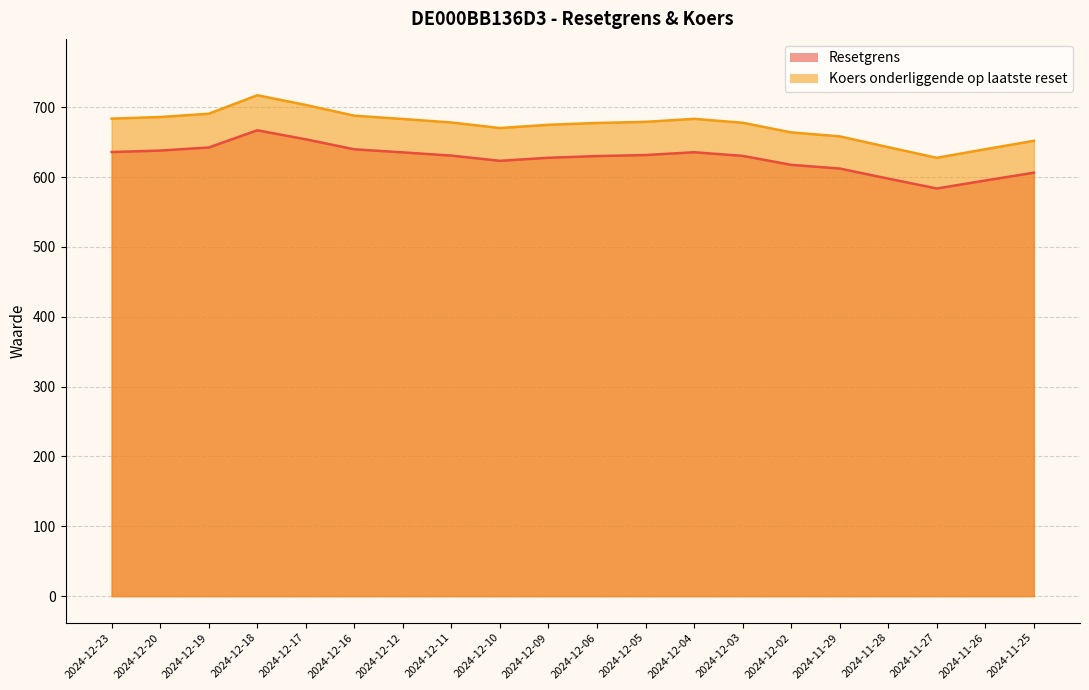

Rank the series by their average value, from highest to lowest.

Resetgrens, Koers onderliggende op laatste reset